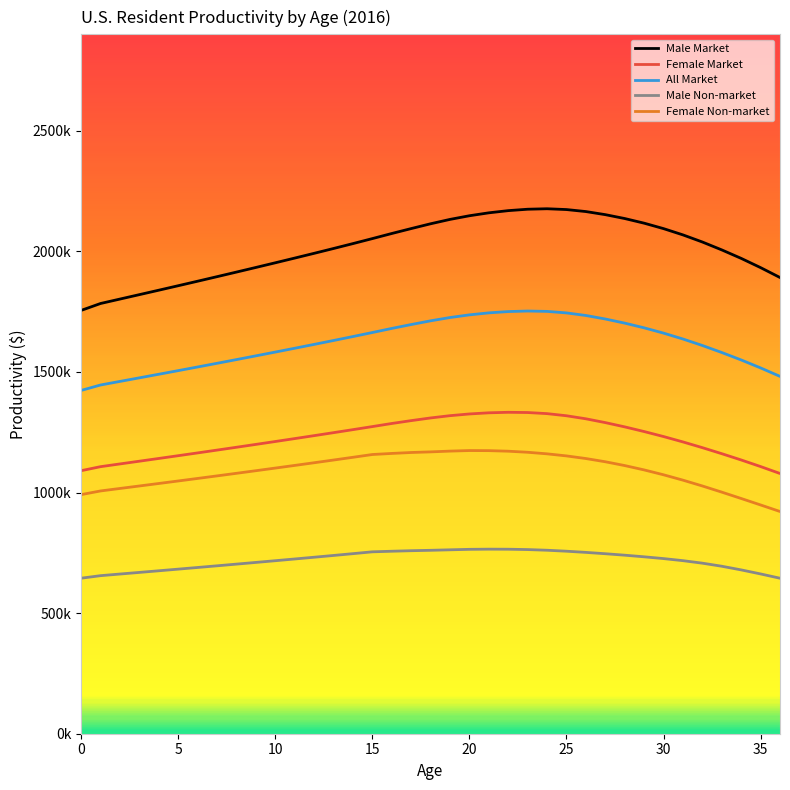

True or false: Male Non-market and Male Market intersect in this chart.

False